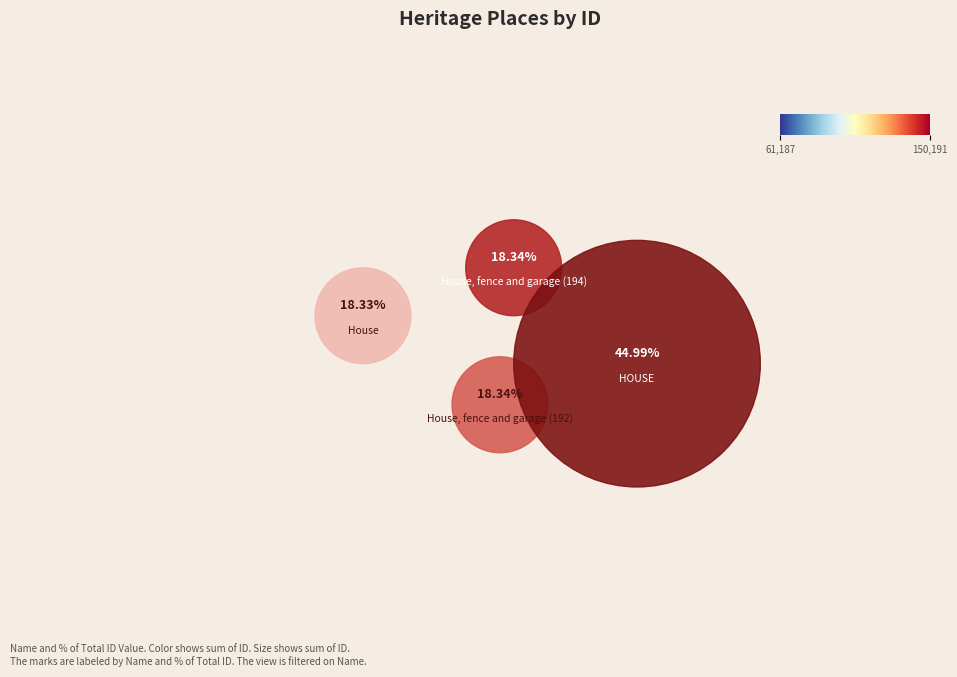

What percentage is the House, fence and garage (192) slice, to the nearest percent?

18%